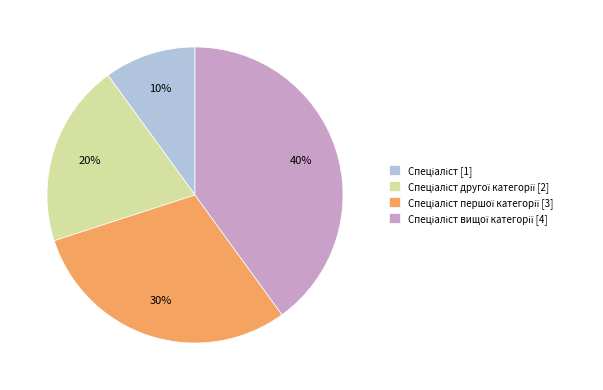

Is there any slice that represents more than half of the pie?

No